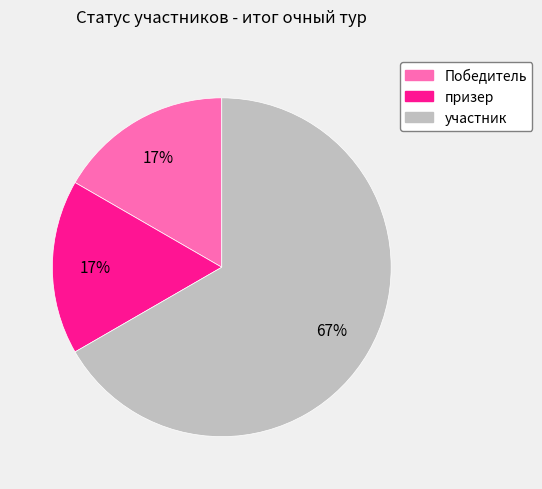

Does any single category account for the majority?

Yes